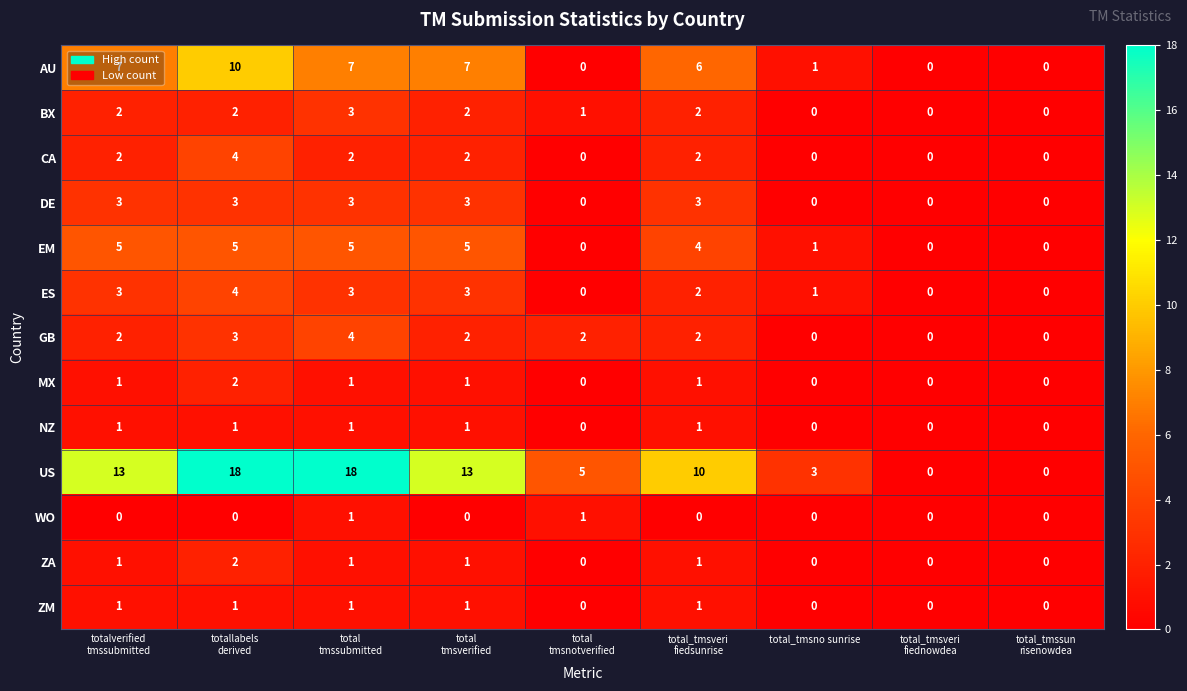

Which series has the largest range (max minus min)?

US